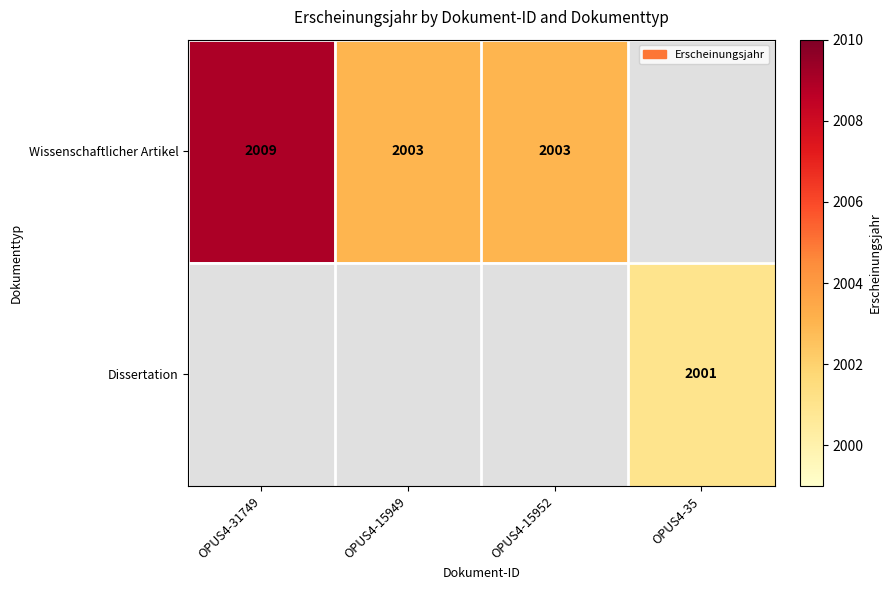

The value of Wissenschaftlicher Artikel at OPUS4-15949 is 956. True or false?

False